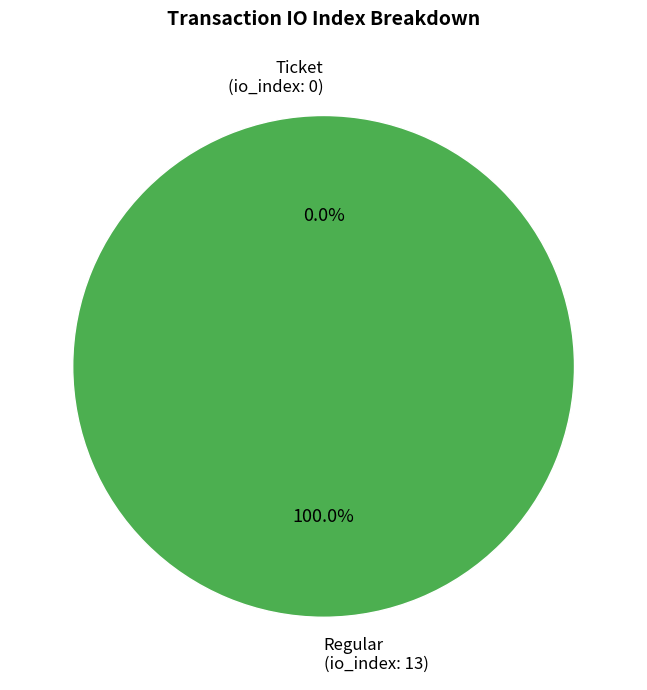

How many segments does this pie chart have?

2